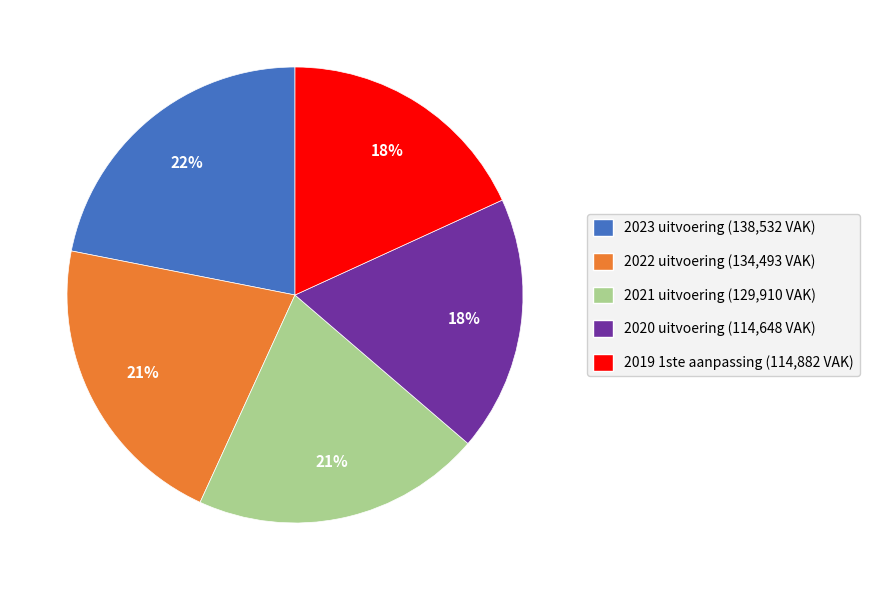

Does any single category account for the majority?

No